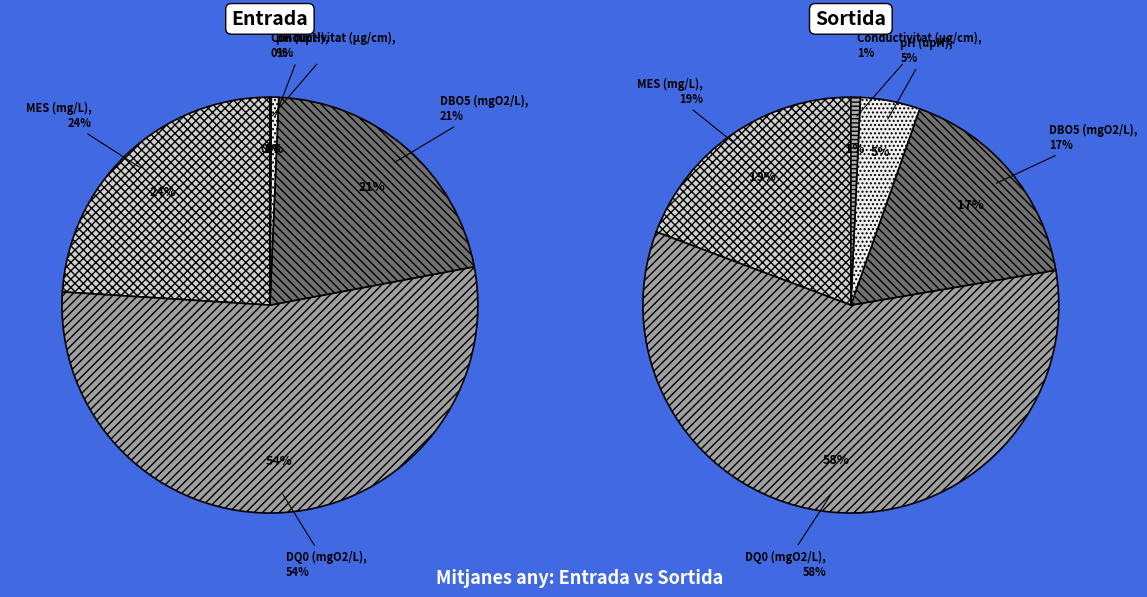

Which series changed the most between MES (mg/L) and pH (upH)?

Entrada